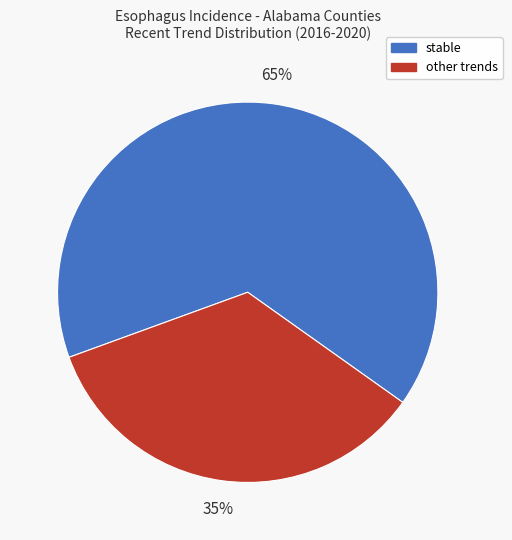

What percentage is the stable slice, to the nearest percent?

65%